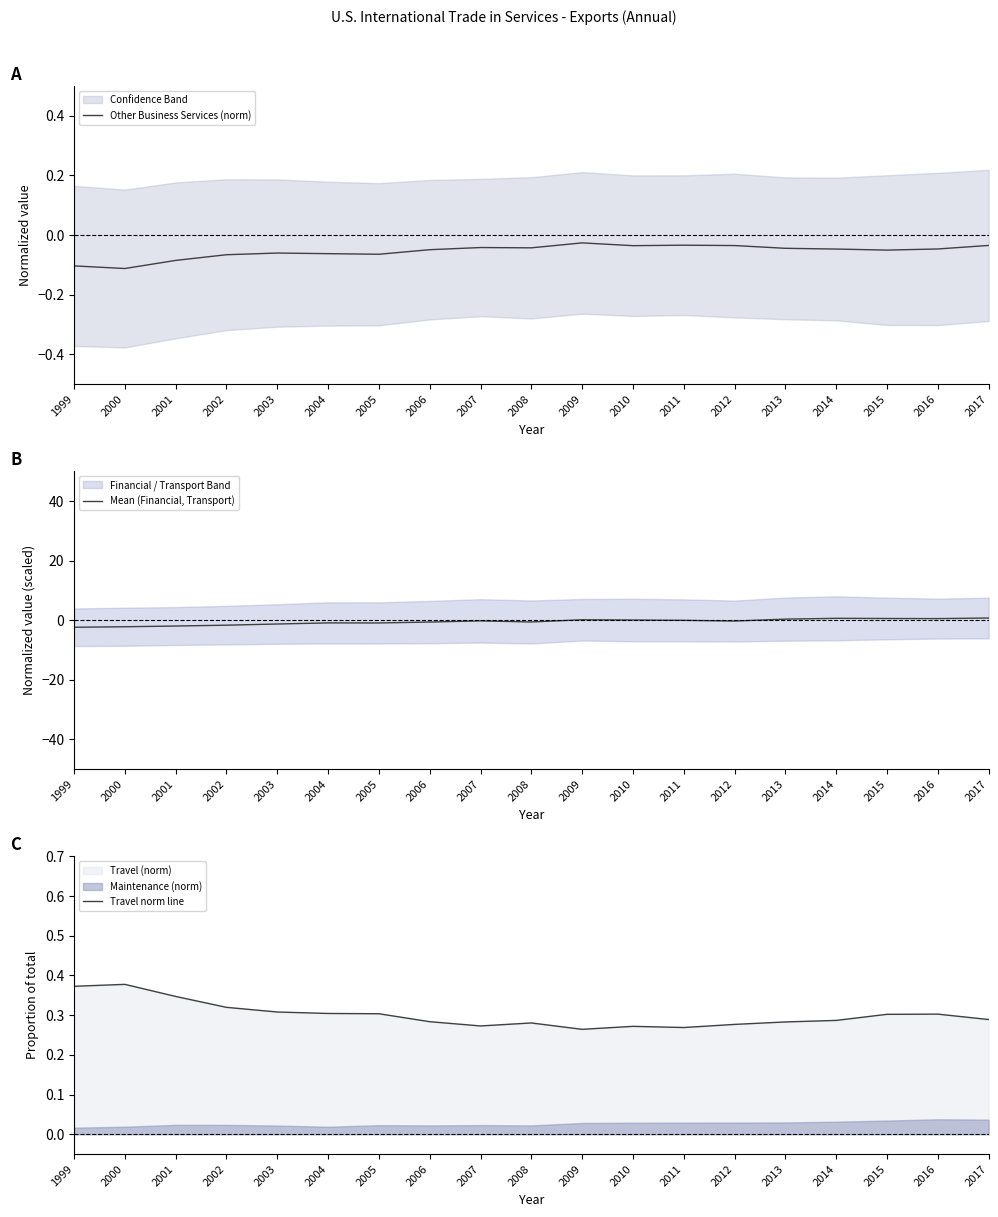

At which category is the sum across all series the highest?

2017